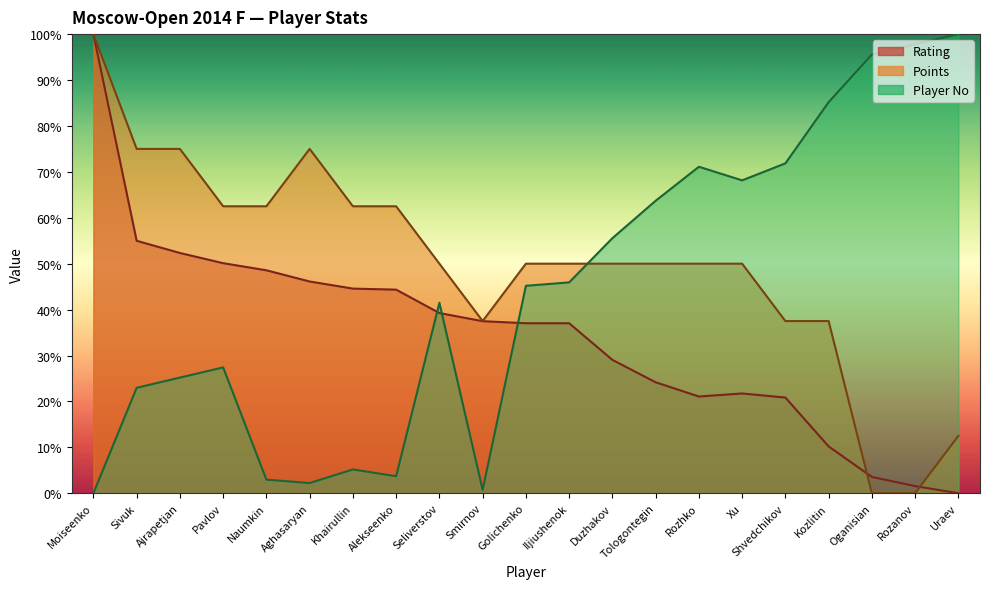

What position from the right is Sivuk?

20